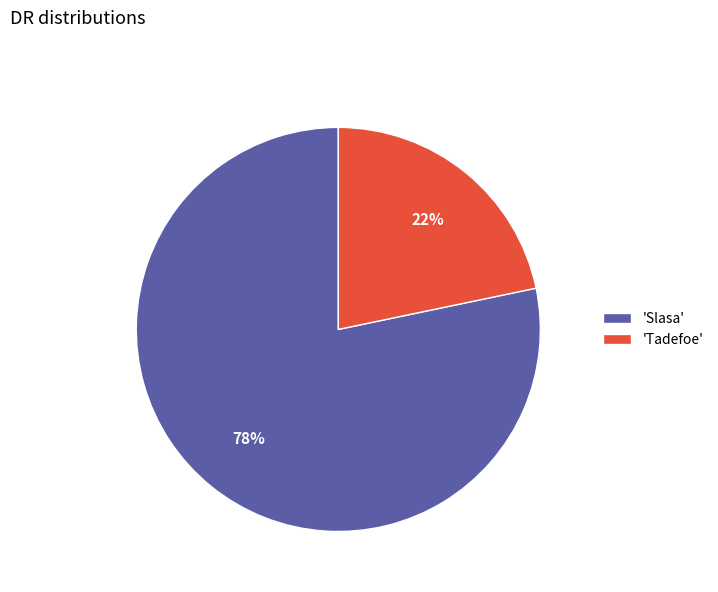

Count the number of slices in the pie.

2